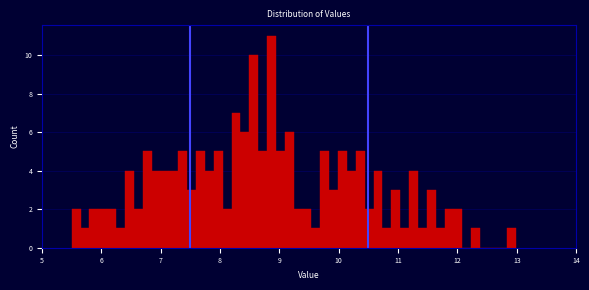

Read against the x-axis, roughly where is the centre of the tallest bar?

8.9